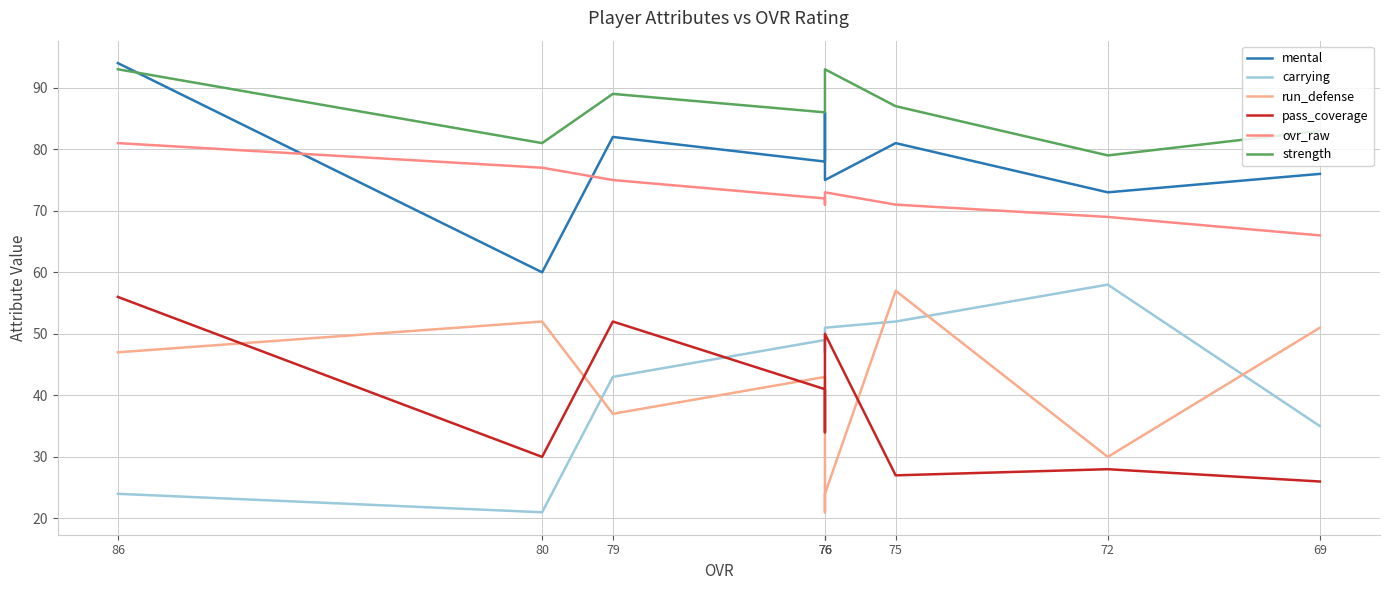

True or false: strength and ovr_raw intersect in this chart.

False